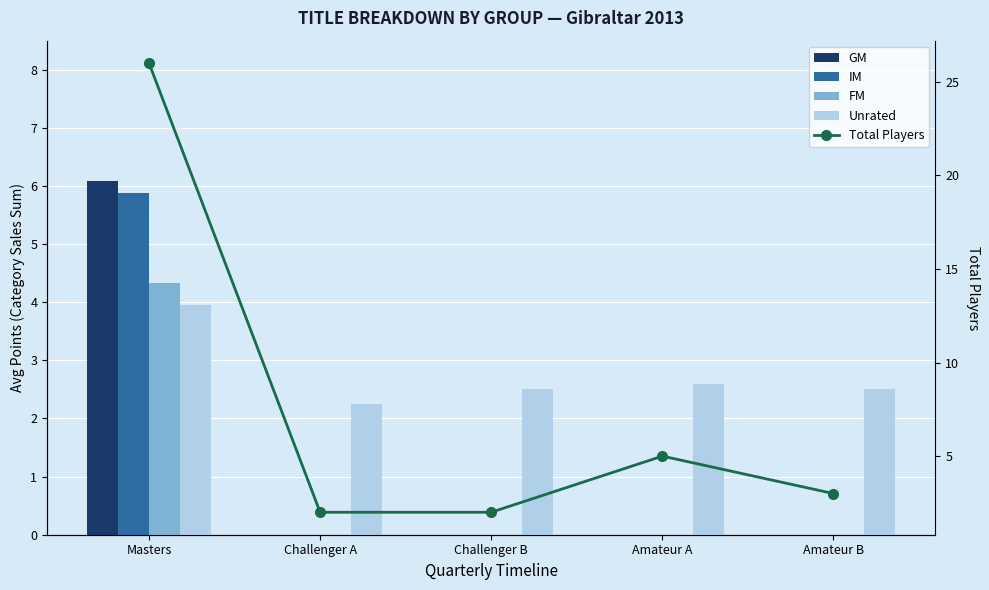

At which label is Total Players closest to 14?

Amateur A